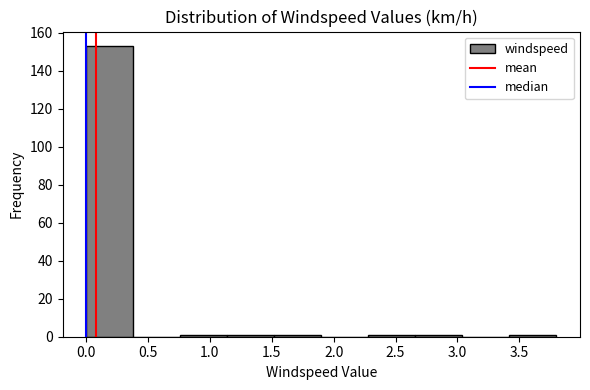

Reading left to right, transcribe this chart: for each bar, give the range it covers on the x-axis and its height. Neither the bar edges nor the heights are printed on the chart, so give them approximately, as read against the axes.

0.00 to 0.38: 154
0.38 to 0.76: 0
0.76 to 1.14: under 2
1.14 to 1.52: under 2
1.52 to 1.90: under 2
1.90 to 2.28: 0
2.28 to 2.66: under 2
2.66 to 3.04: under 2
3.04 to 3.42: 0
3.42 to 3.80: under 2